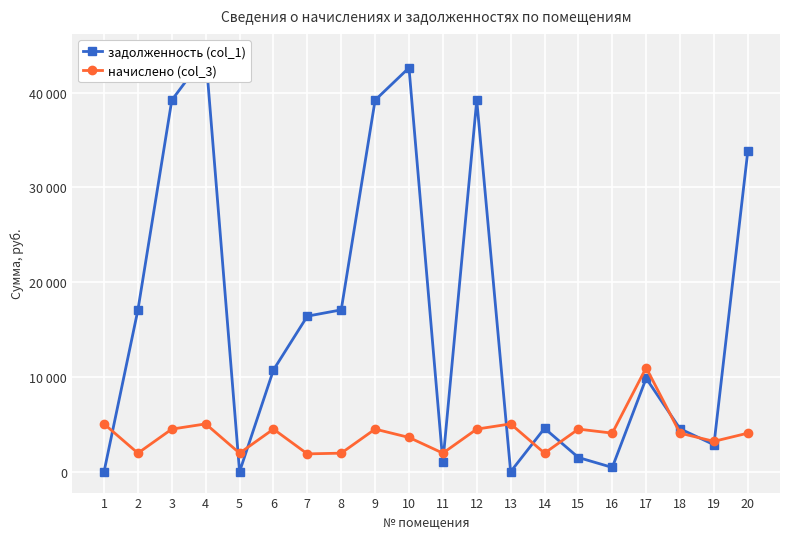

What is the sum of all задолженность (col_1) values?

324192.1